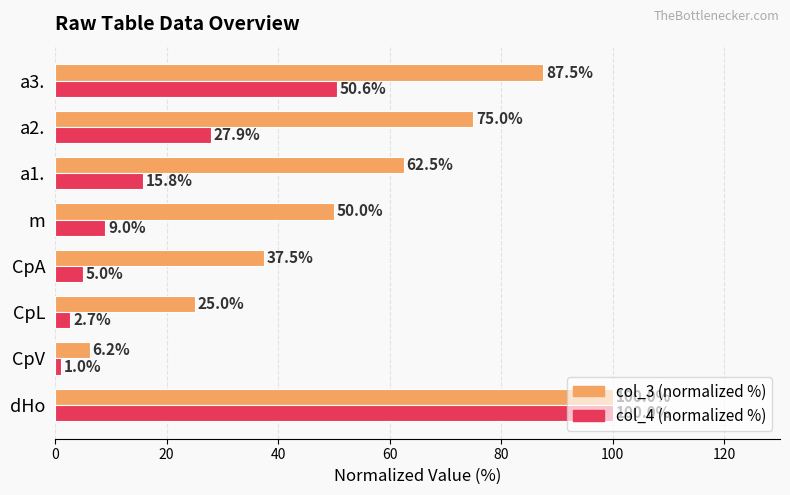

Which series has the largest total across all categories?

col_3 (normalized %)